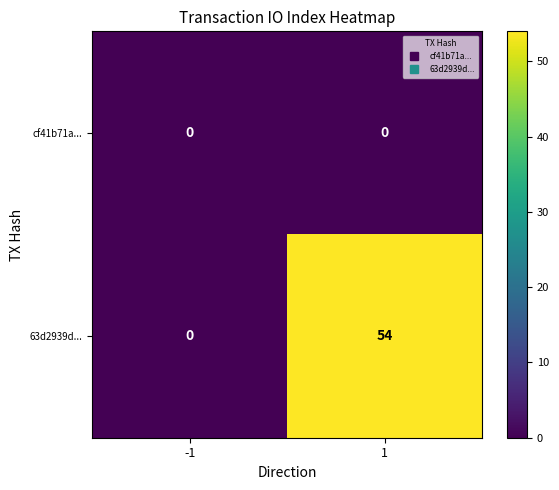

Which series has the widest spread of values?

63d2939d...